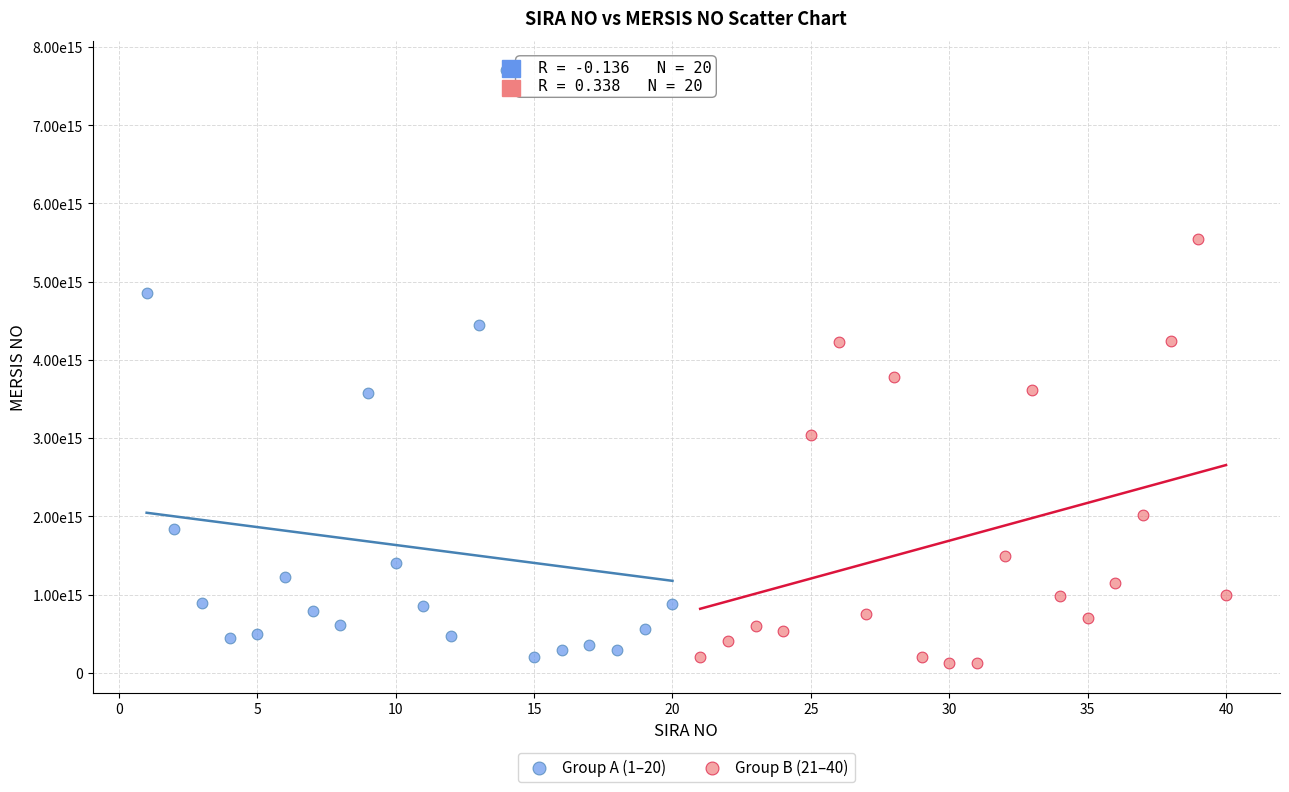

Which series has the largest Y range (max minus min)?

Group A (1–20)